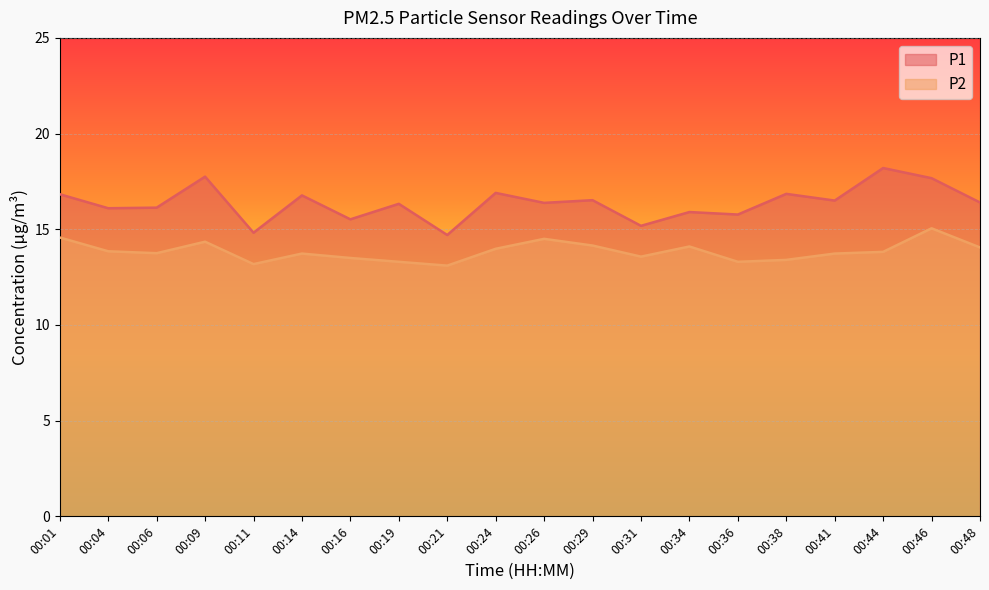

Where does the P1 series first go above 16?

00:01